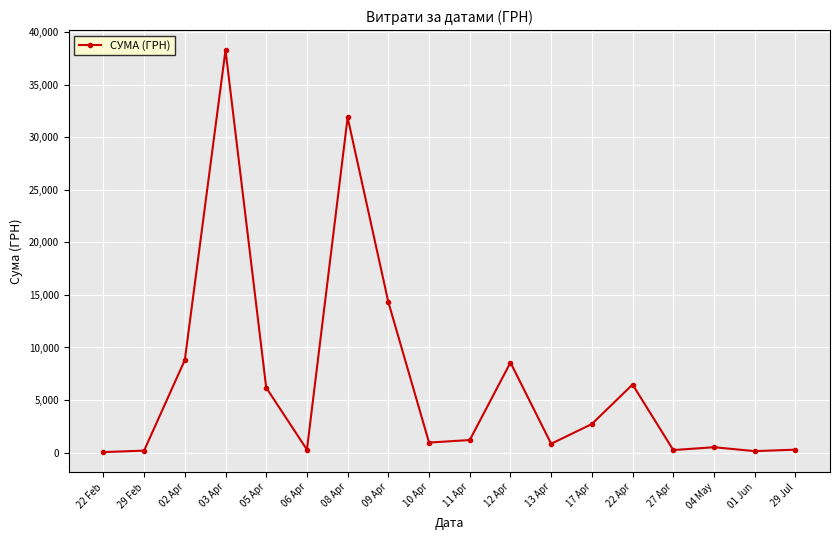

What is the maximum value shown in the chart?

38303.0